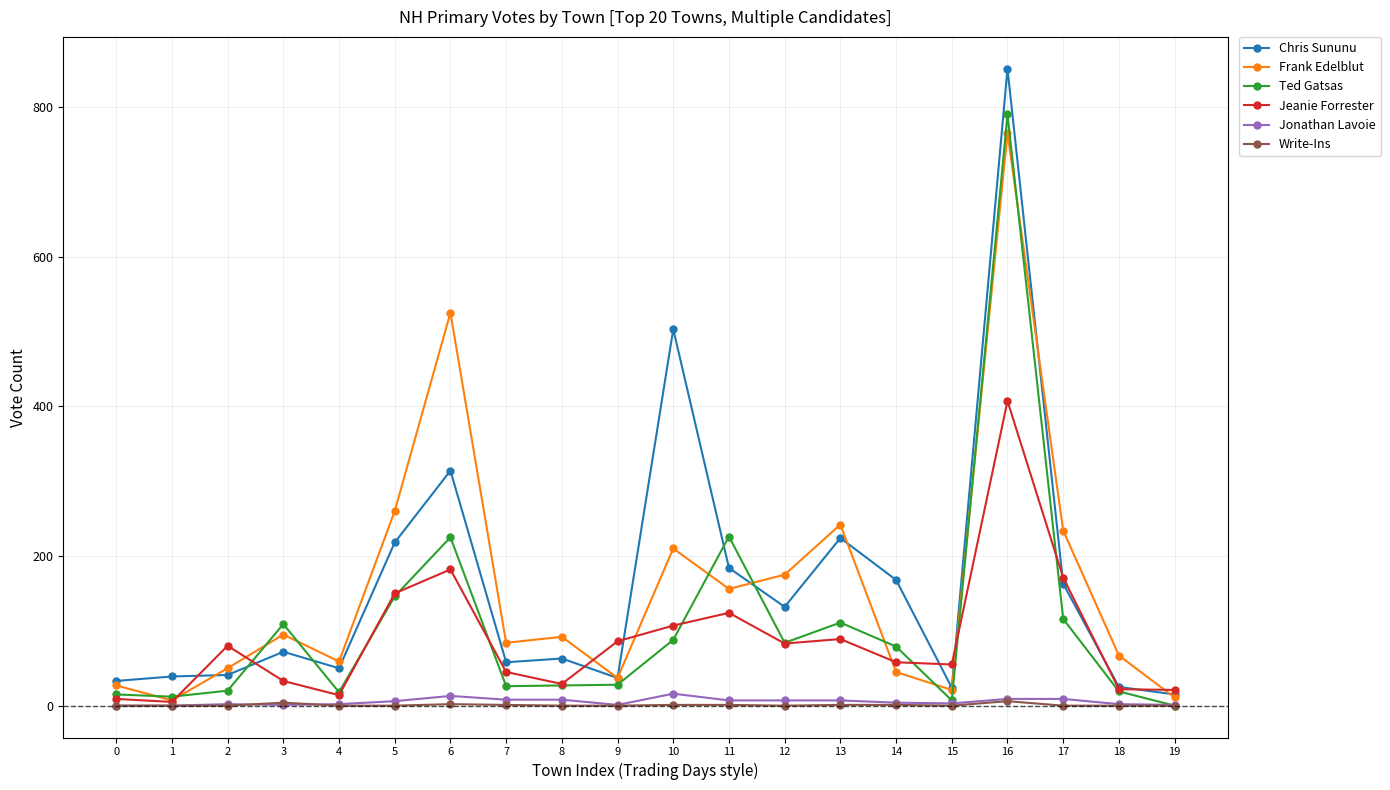

Between 9 and 10, which series saw the biggest shift?

Chris Sununu